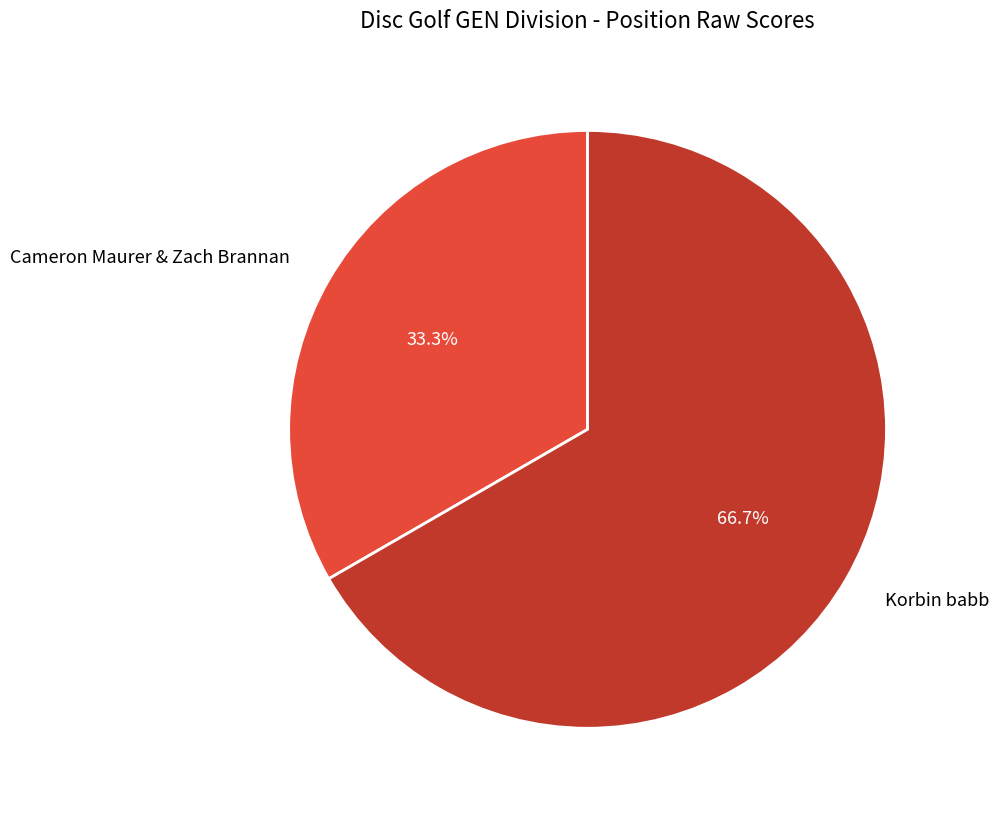

Rank the categories by value from lowest to highest.

Cameron Maurer & Zach Brannan, Korbin babb